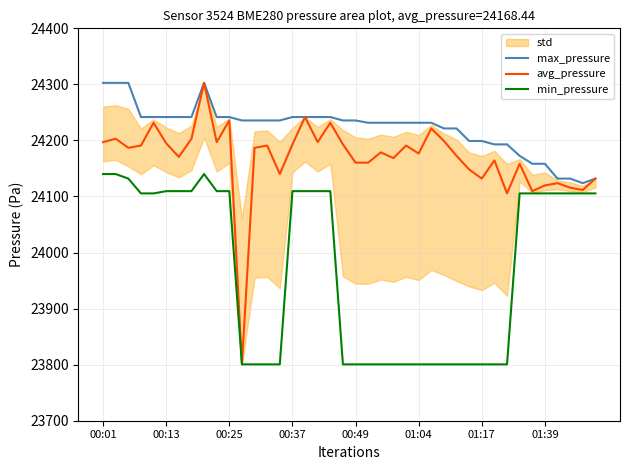

Which has a higher value, 38 or 26?

26